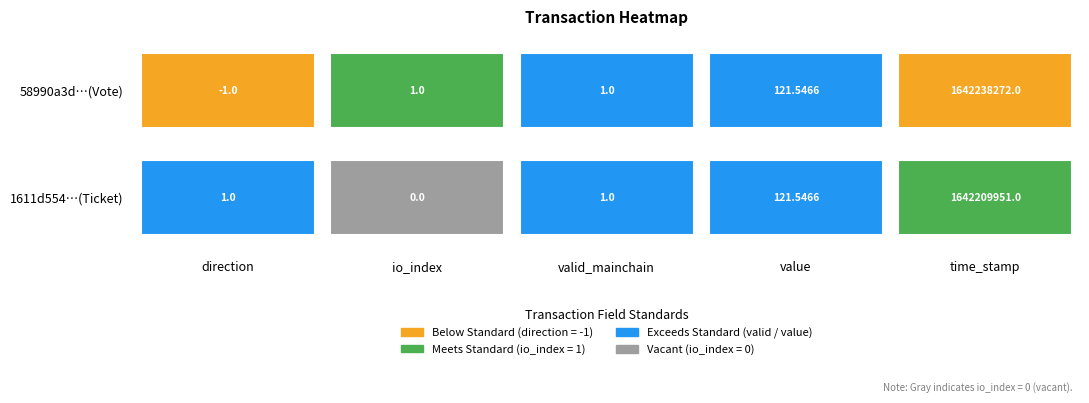

List the series in order of their peak value, highest first.

58990a3dfd482726da3245dd803d21d44fee615, 1611d554f7d62b36268beded009d98dd7645dad